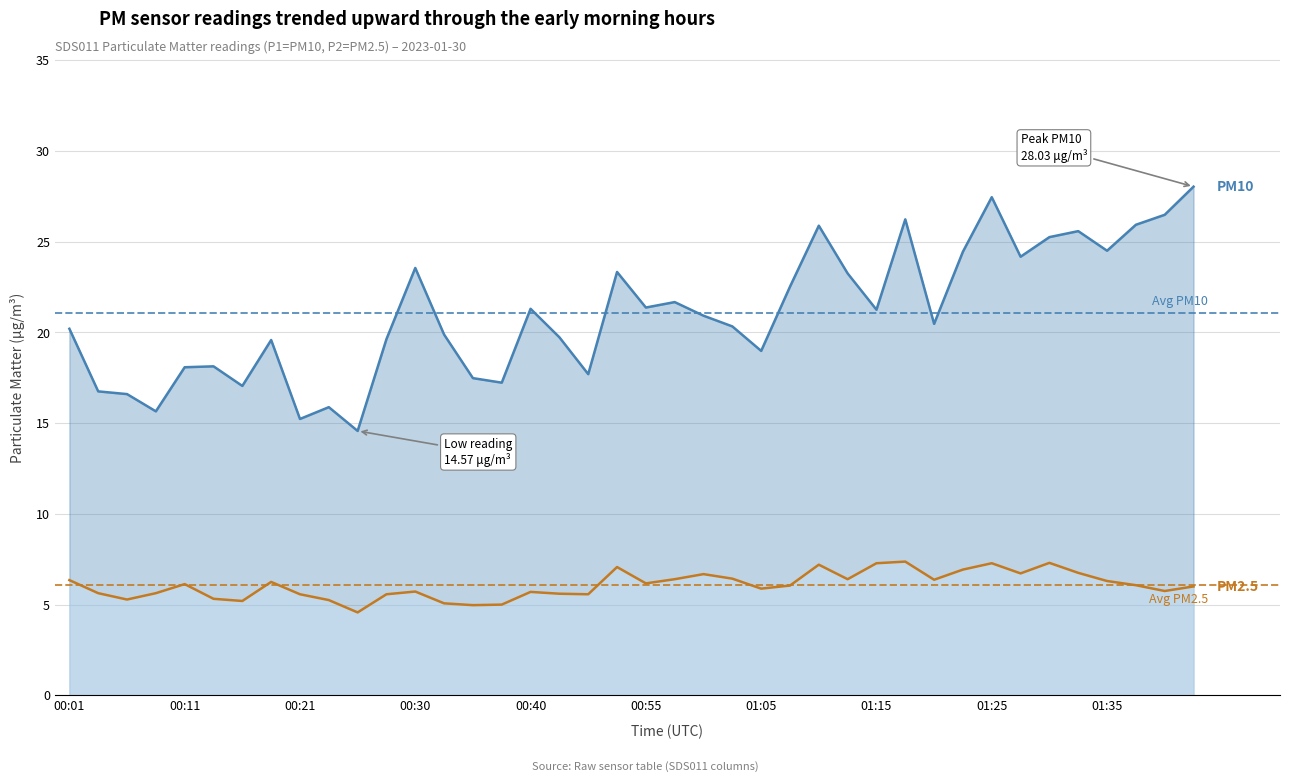

What is the sum of all SDS_P2 (PM2.5) values?

242.8